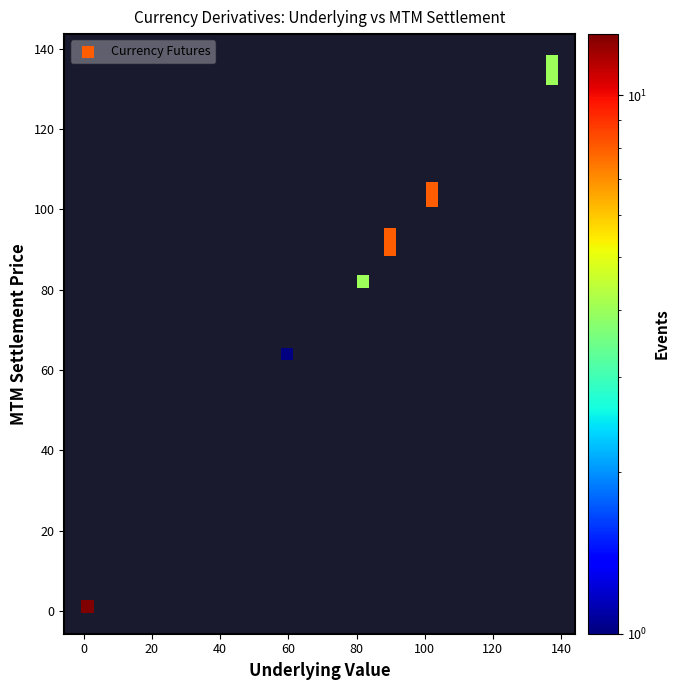

What Y value in the scatter plot is closest to 68?

64.0